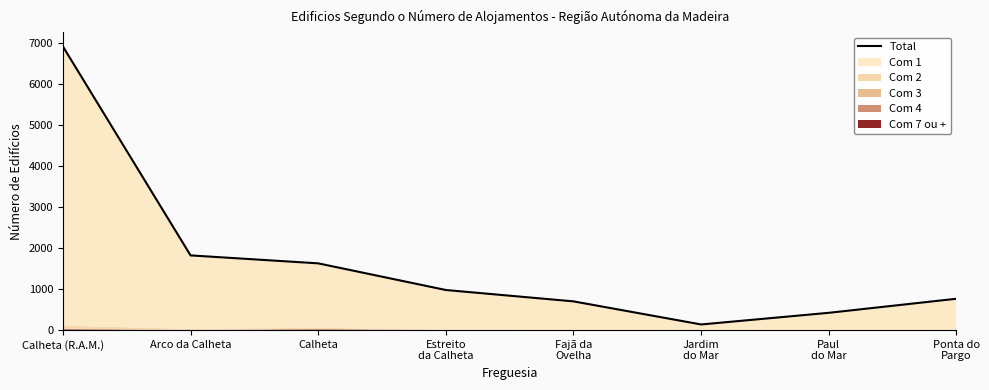

What is the greatest value displayed?

6917